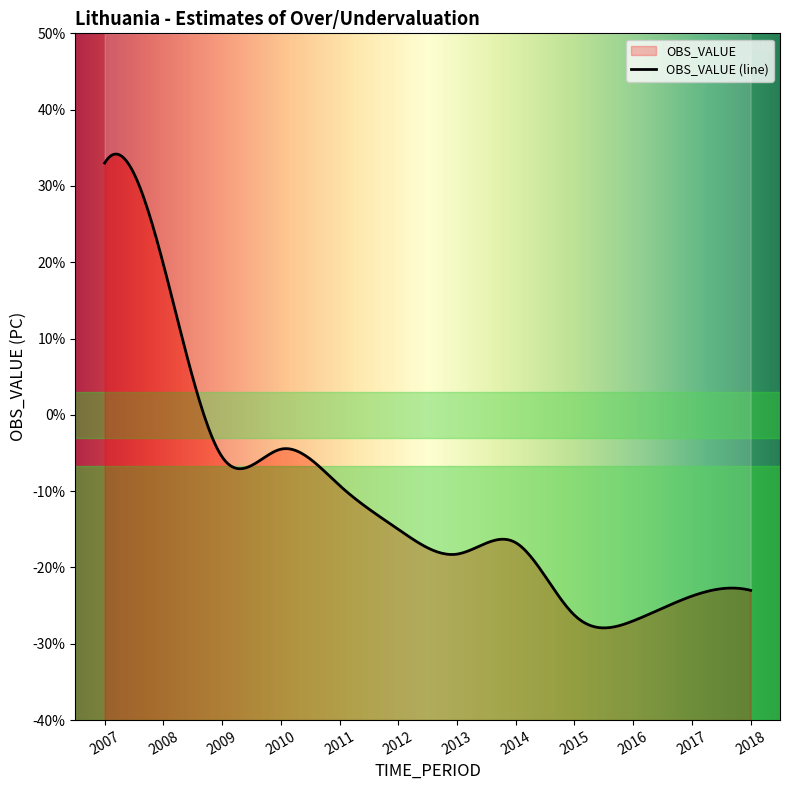

What is the difference between the values at 2009 and 2014?

11.2